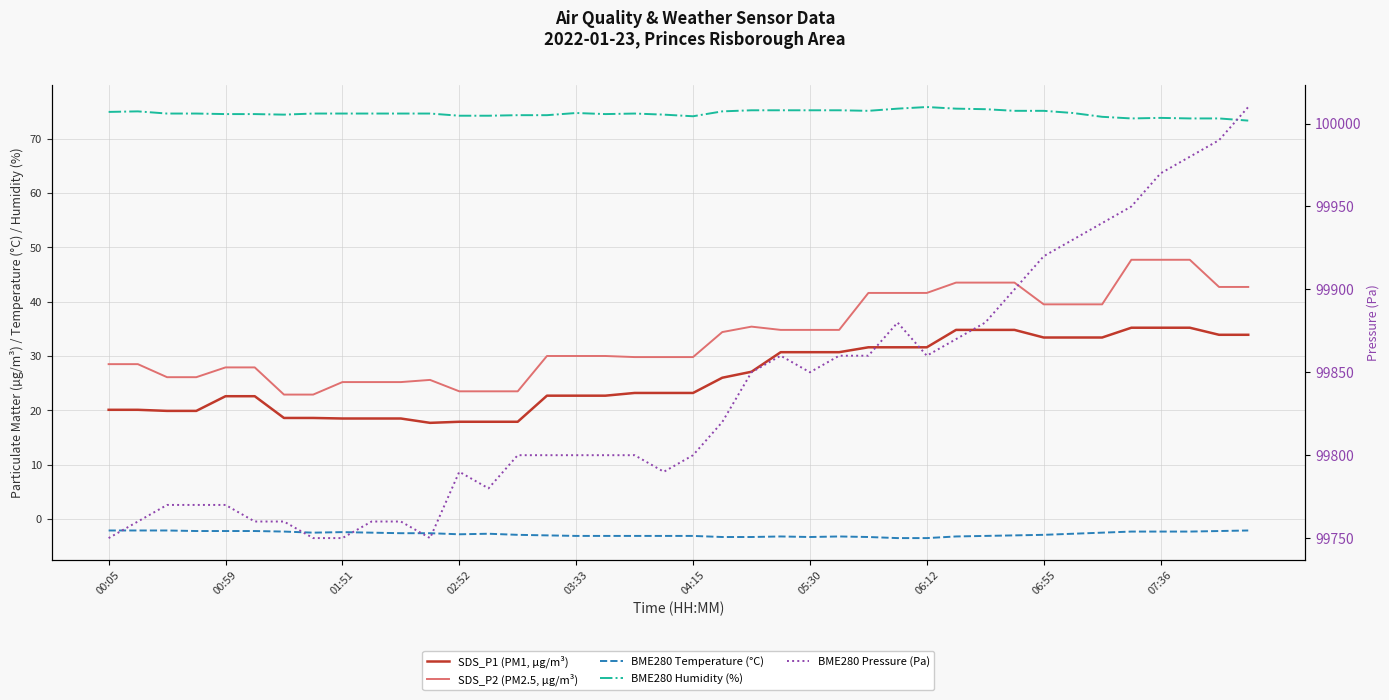

What are all the series names shown in the legend?

SDS_P1 (PM1, µg/m³), SDS_P2 (PM2.5, µg/m³), BME280 Temperature (°C), BME280 Humidity (%), BME280 Pressure (Pa)